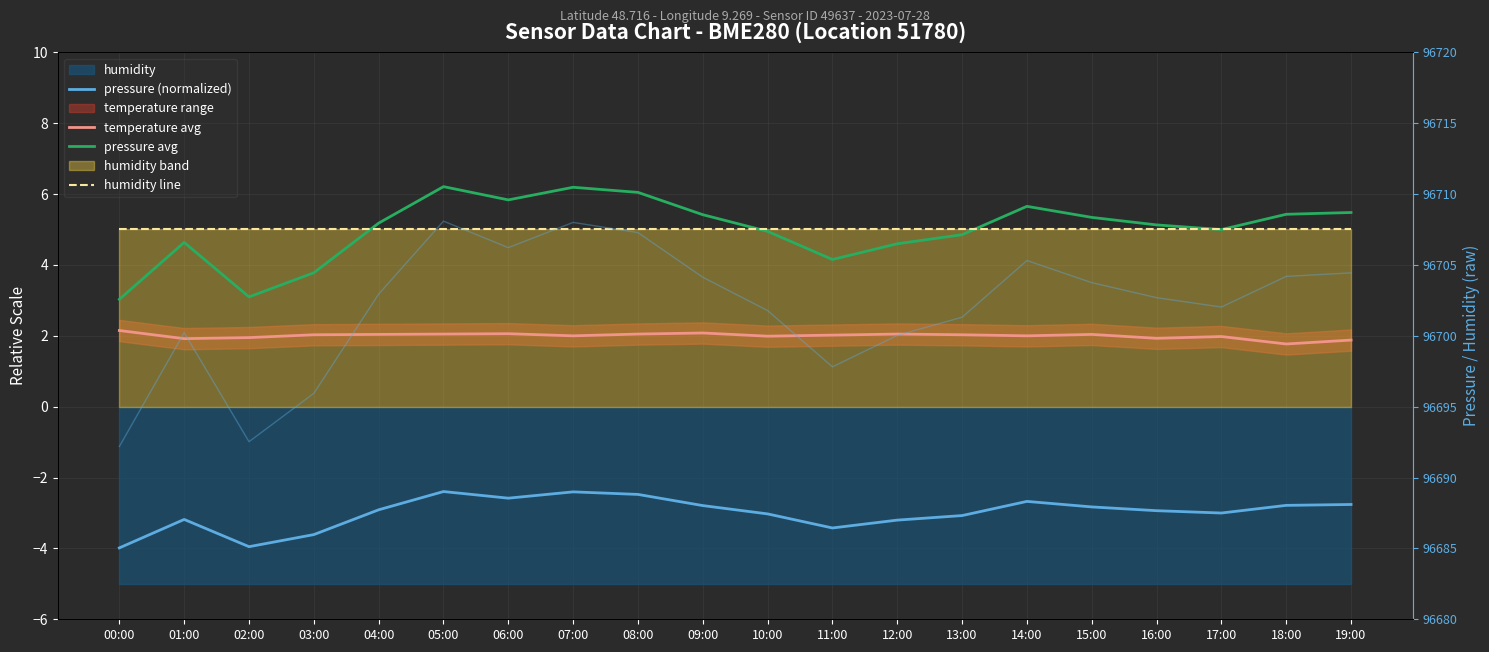

What is the total value across all series at 02:00?

6.1